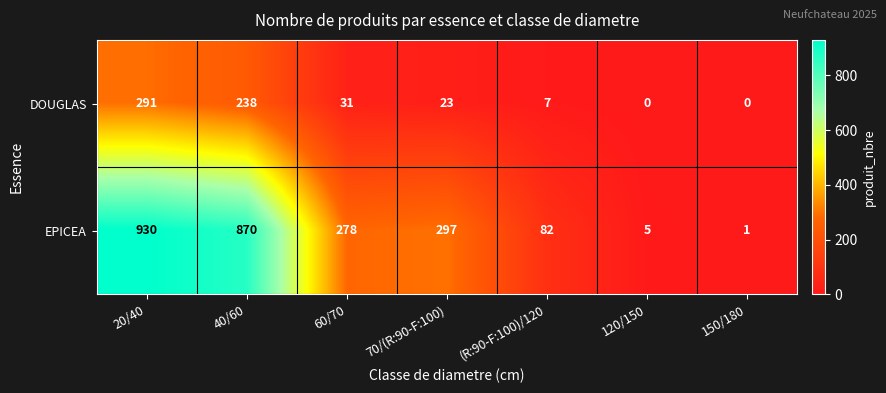

Count the number of categories in the chart.

7